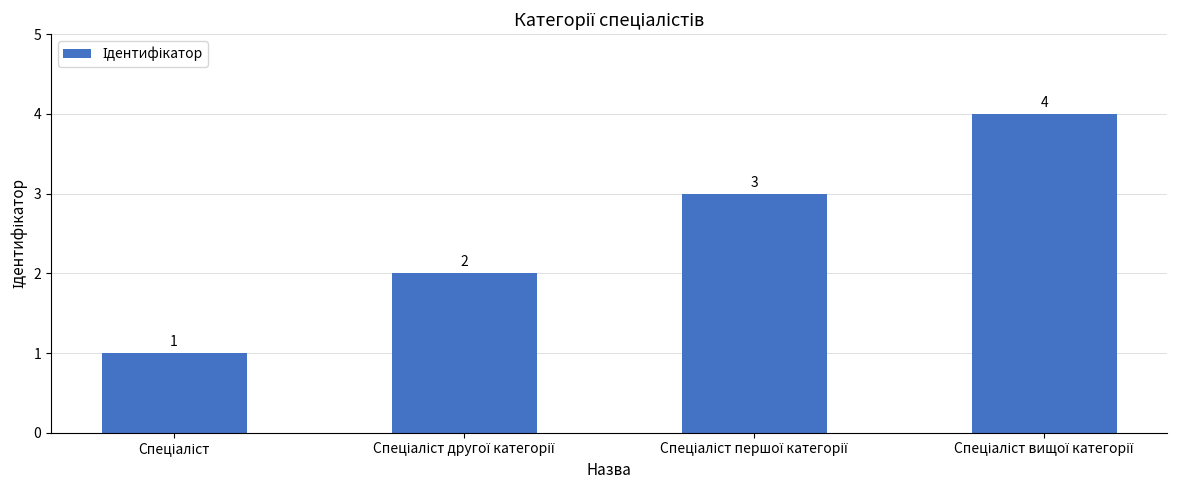

What is the greatest value displayed?

4